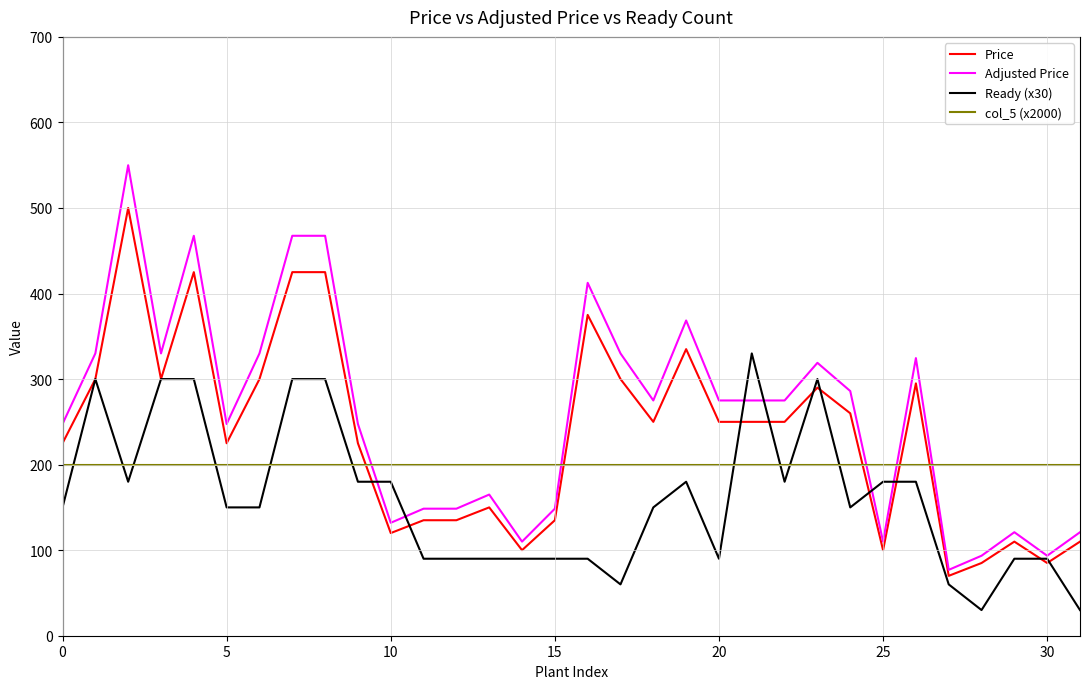

Reading left to right, list all the values displayed in this chart.

Price: 225.0	300.0	500.0	300.0	425.0	225.0	300.0	425.0	425.0	225.0	120.0	135.0	135.0	150.0	100.0	135.0	375.0	300.0	250.0	335.0	250.0	250.0	250.0	290.0	260.0	100.0	295.0	70.0	85.0	110.0	85.0	110.0
Adjusted Price: 247.5	330.0	550.0	330.0	467.5	247.5	330.0	467.5	467.5	247.5	132.0	148.5	148.5	165.0	110.0	148.5	412.5	330.0	275.0	368.5	275.0	275.0	275.0	319.0	286.0	110.0	324.5	77.0	93.5	121.0	93.5	121.0
Ready (x30): 150.0	300.0	180.0	300.0	300.0	150.0	150.0	300.0	300.0	180.0	180.0	90.0	90.0	90.0	90.0	90.0	90.0	60.0	150.0	180.0	90.0	330.0	180.0	300.0	150.0	180.0	180.0	60.0	30.0	90.0	90.0	30.0
col_5 (x2000): 200.0	200.0	200.0	200.0	200.0	200.0	200.0	200.0	200.0	200.0	200.0	200.0	200.0	200.0	200.0	200.0	200.0	200.0	200.0	200.0	200.0	200.0	200.0	200.0	200.0	200.0	200.0	200.0	200.0	200.0	200.0	200.0